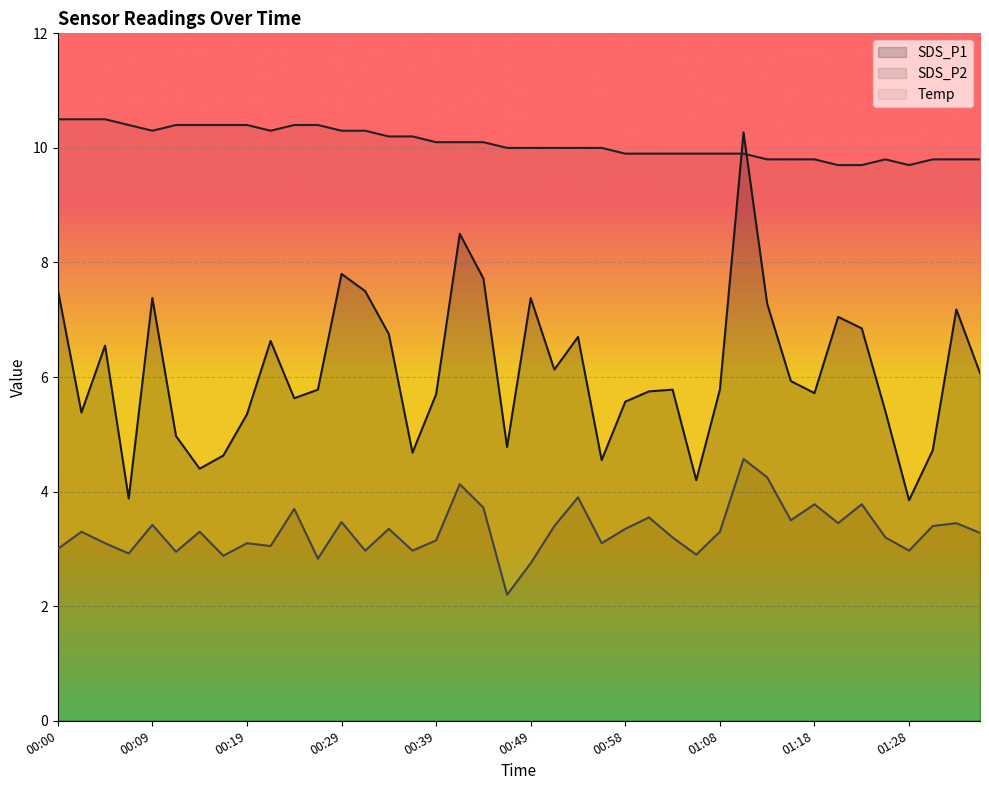

Which has a higher value, 00:12 or 01:20?

01:20